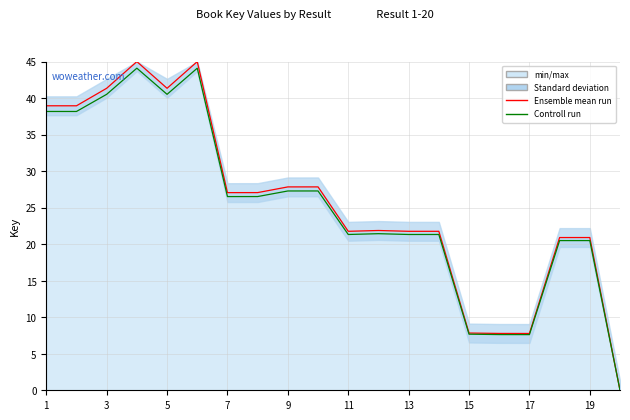

How many values in Controll run are above zero?

19